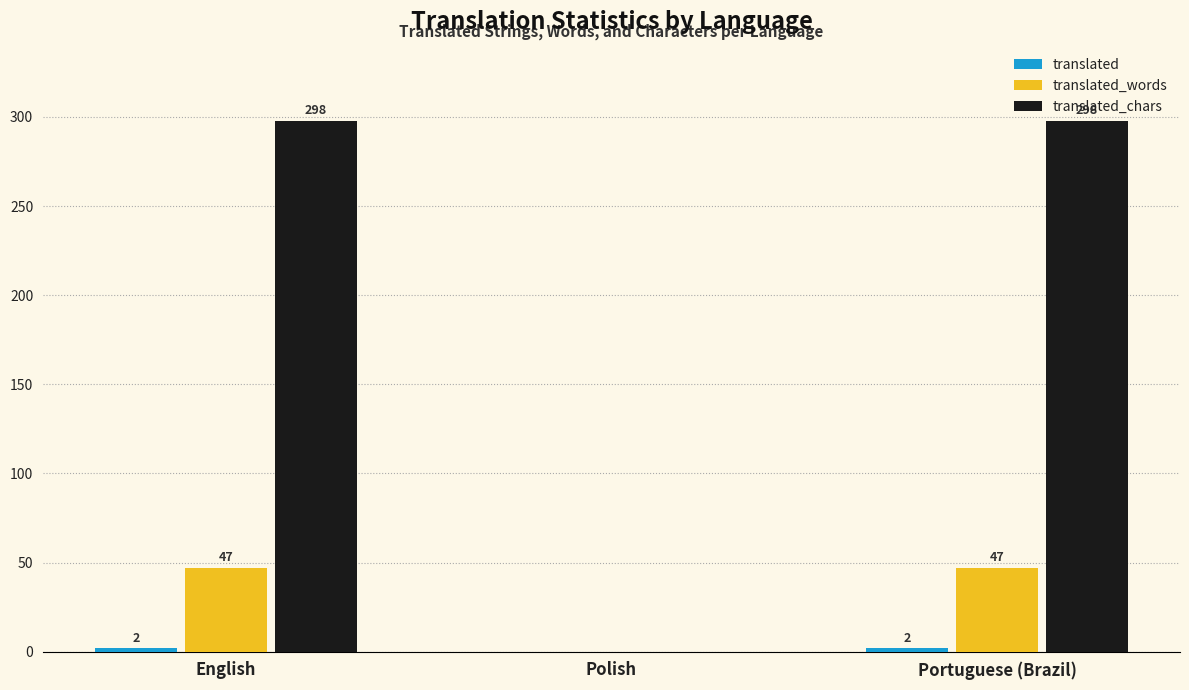

What is the total value across all series at English?

347